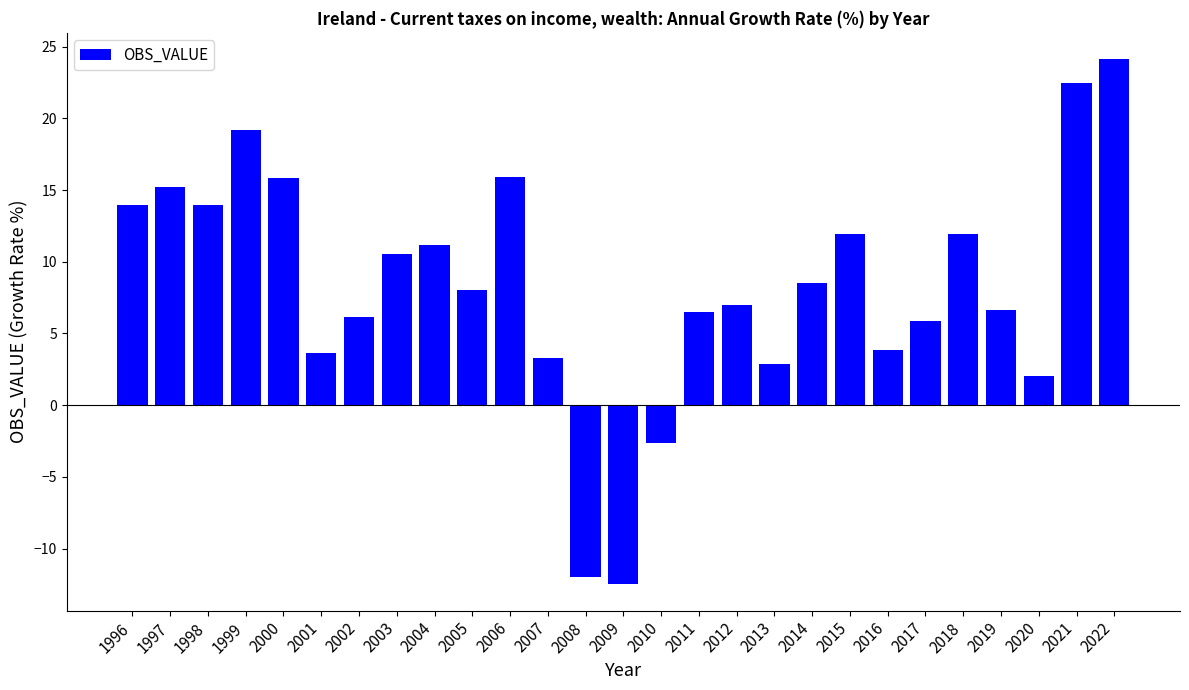

What is the value of the 3rd bar from the left?

13.9